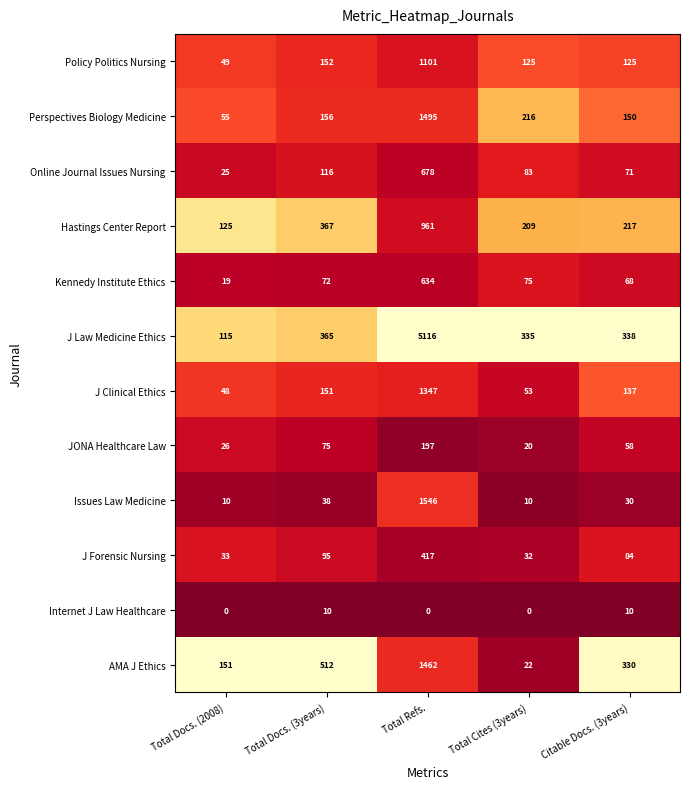

Is it true that JONA Healthcare Law equals 126 at Total Docs. (3years)?

False